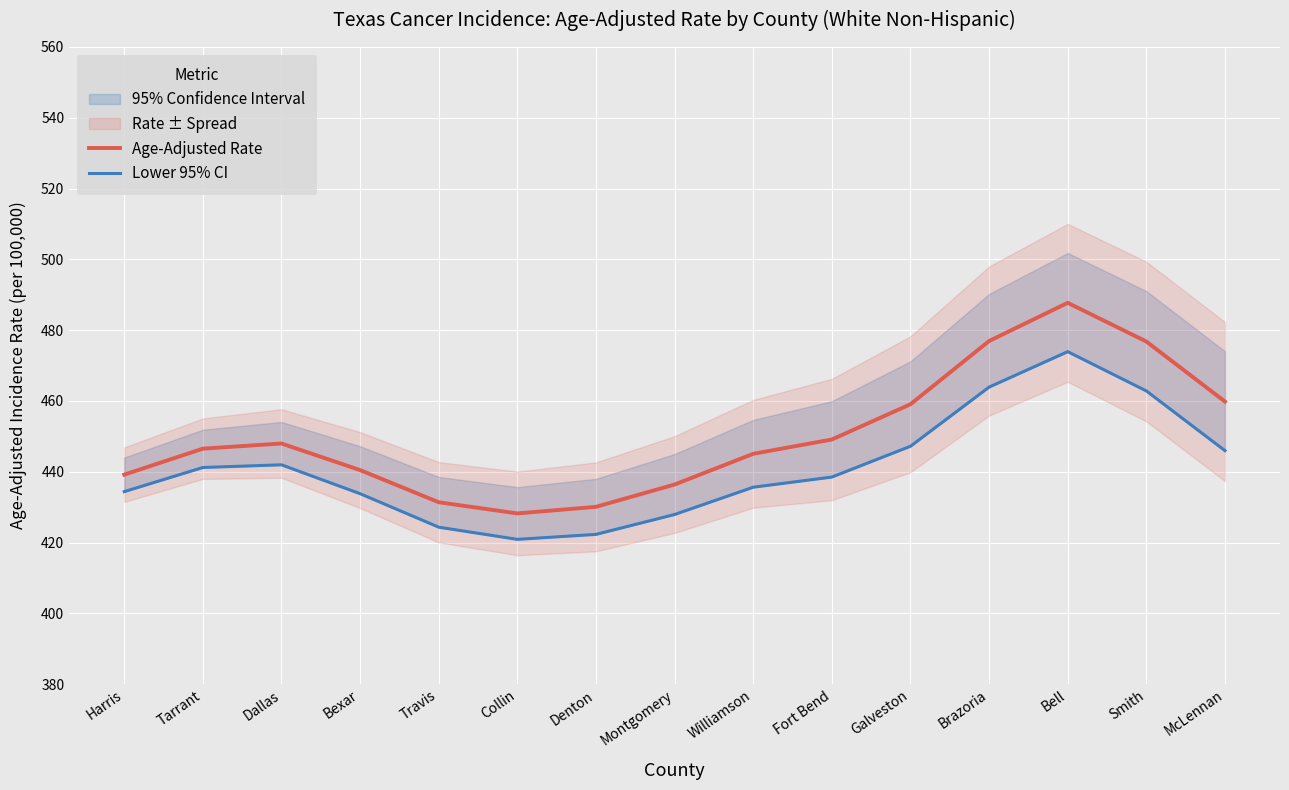

The Lower 95% CI series shows 93.6 at Montgomery. True or false?

False